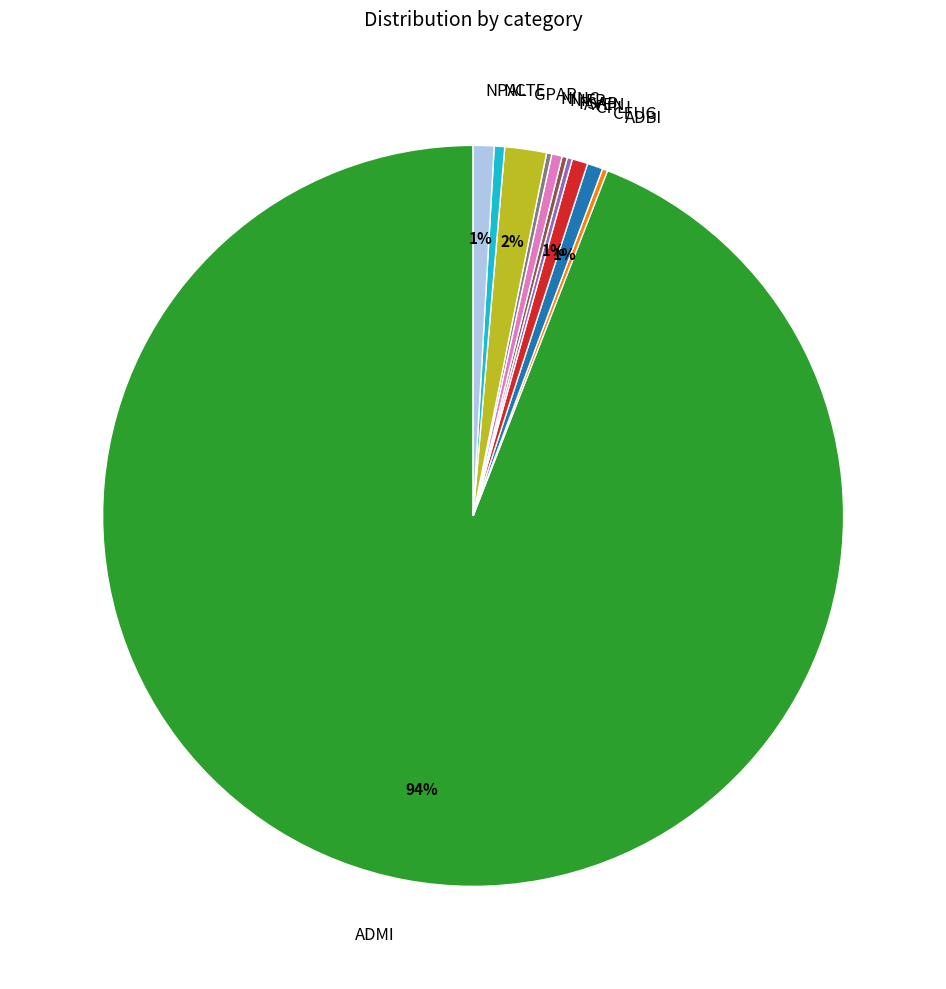

Which category has the biggest portion of the pie?

ADMI